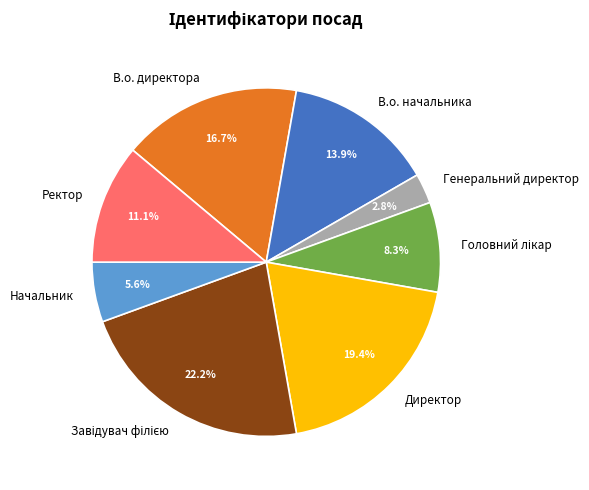

Between Ректор and Завідувач філією, which is larger?

Завідувач філією